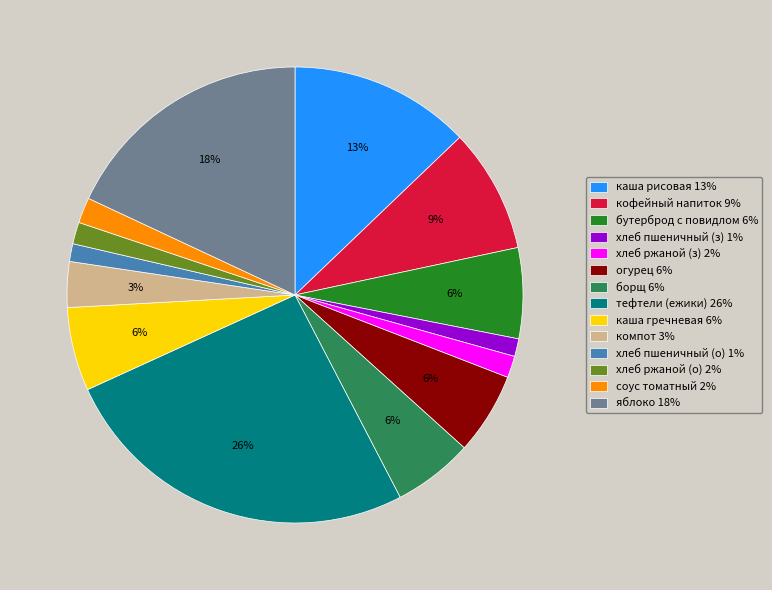

How many segments does this pie chart have?

14